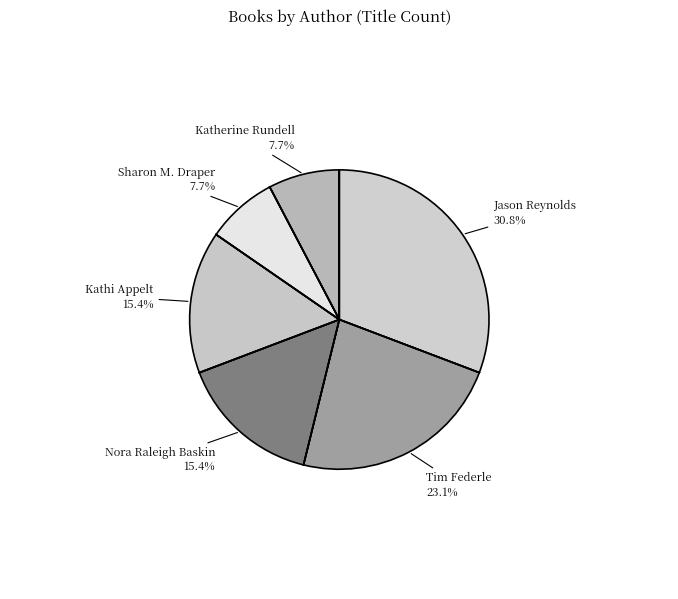

How many segments does this pie chart have?

6